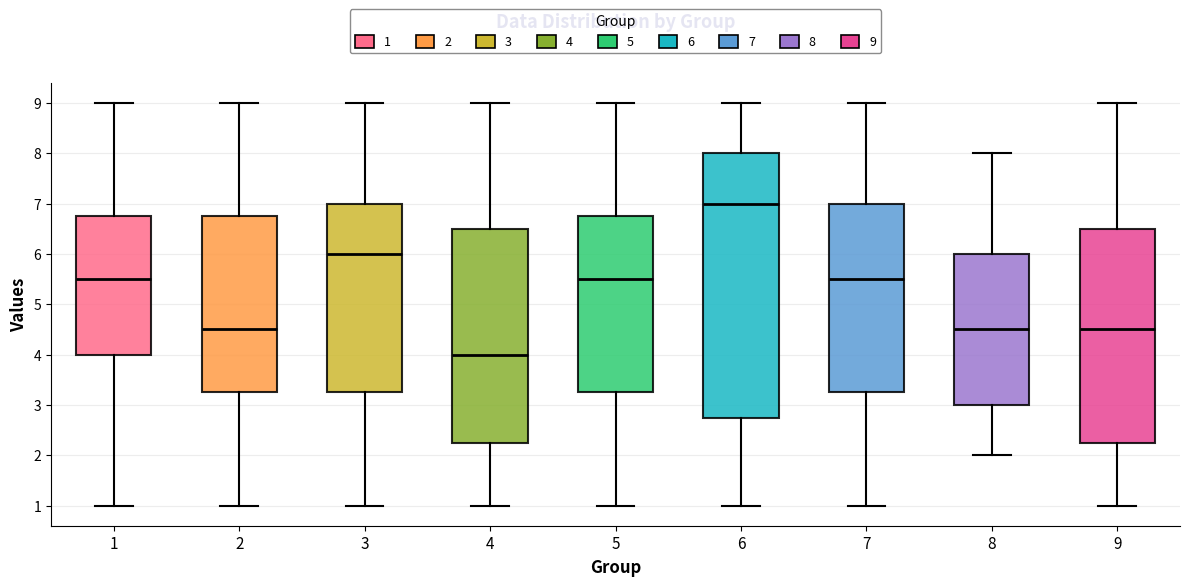

Where is the lower edge of the box at x = 6 on the y-axis? The values are not printed on the chart, so give them approximately, as read against the axis.

2.8